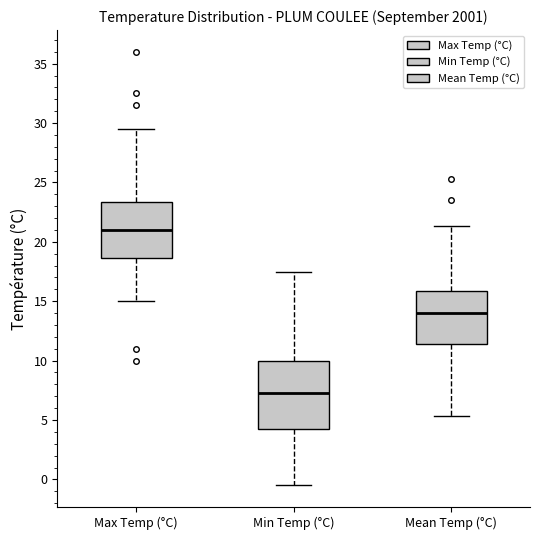

Which box is the tallest, from its lower edge to its upper edge?

Min Temp (°C)